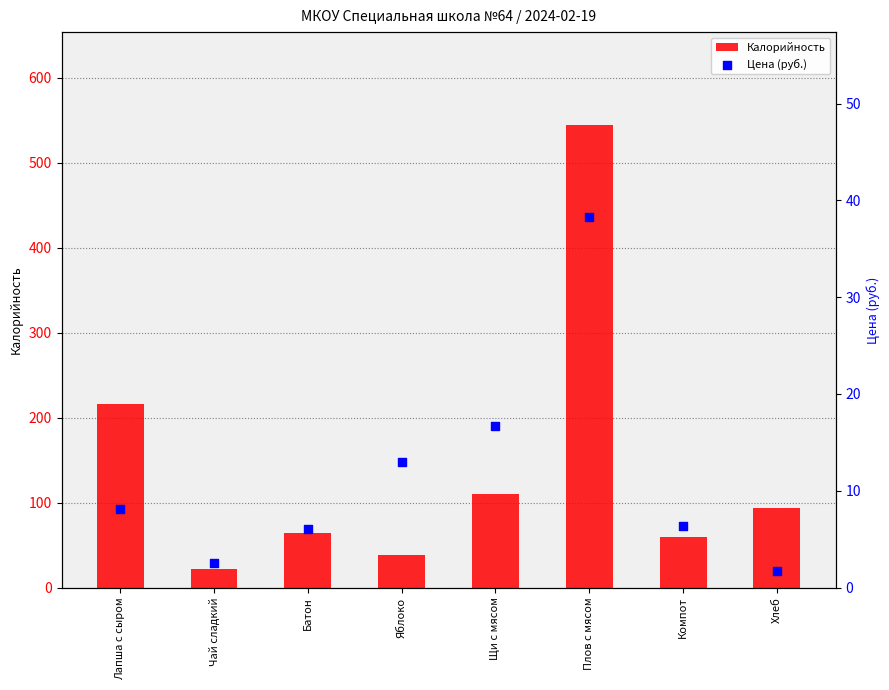

Which series reaches the minimum Y coordinate?

Цена (руб.)